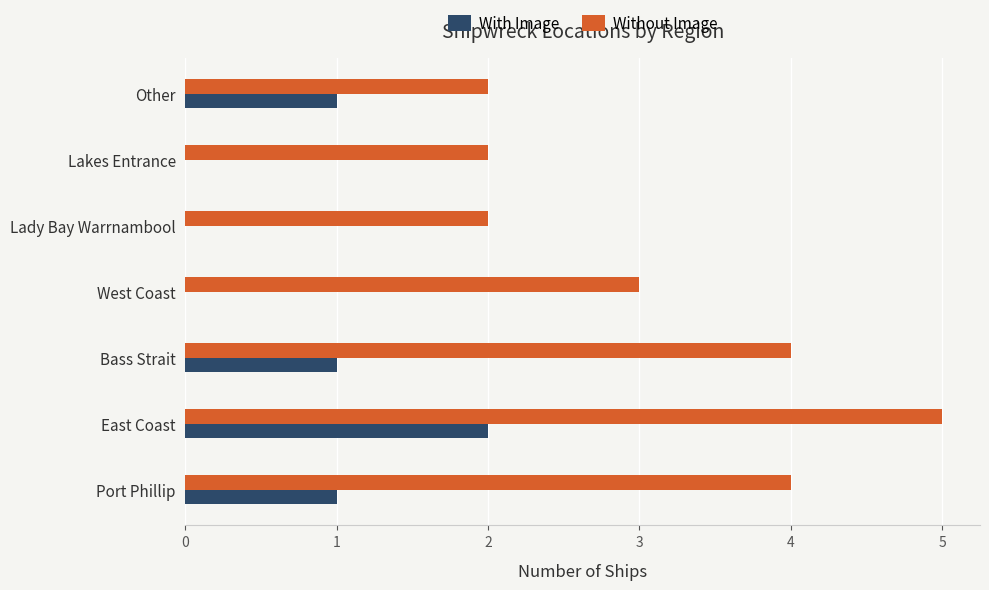

True or false: Without Image has a value of 3 at Other.

False